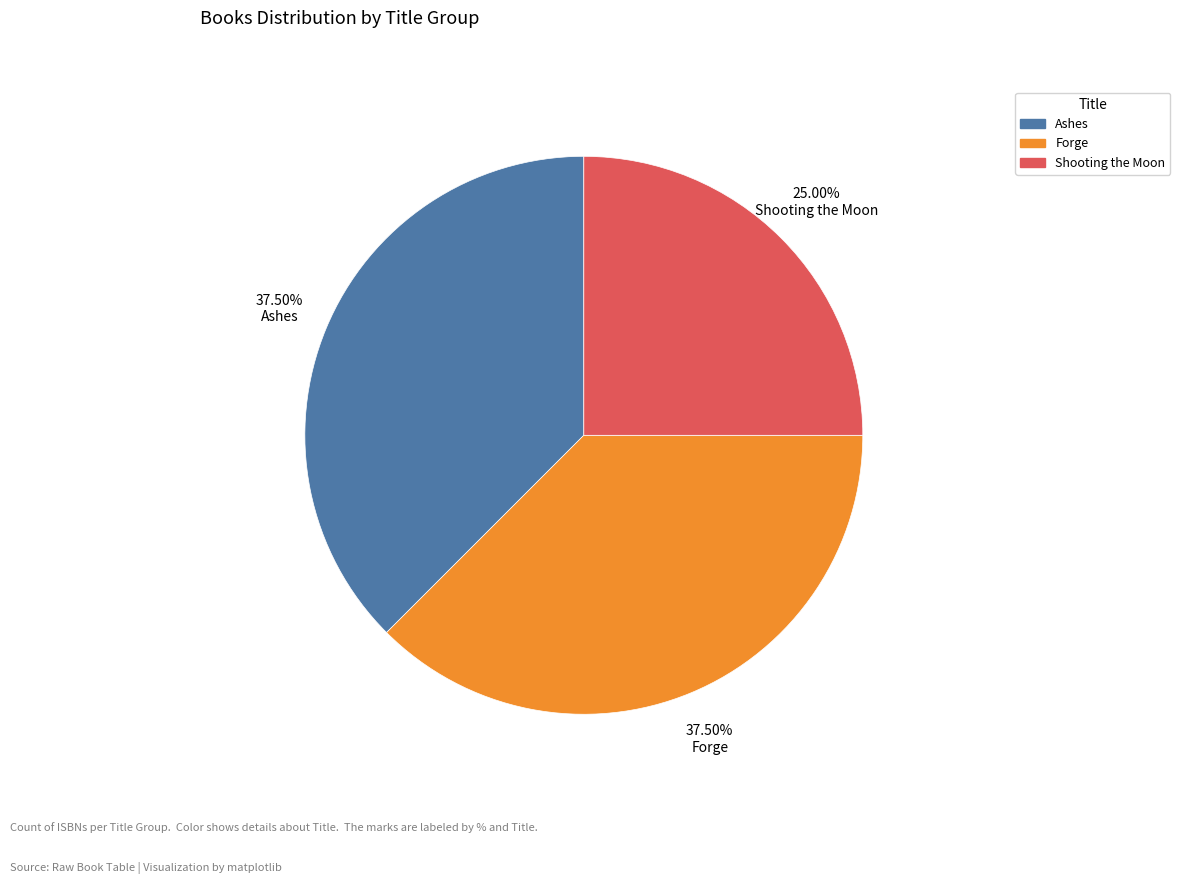

The Shooting the Moon slice represents 34% of the pie. True or false?

False